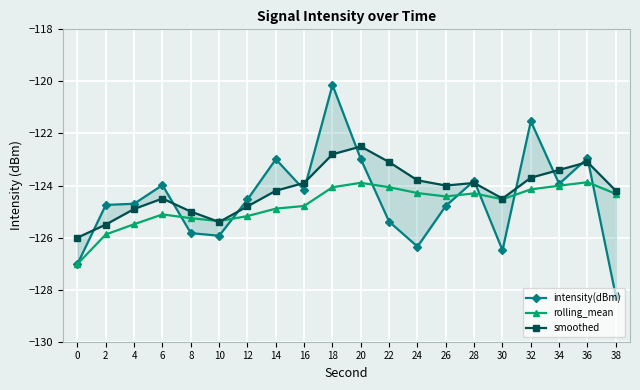

What is the spread (max minus min) of values at 14?

1.9